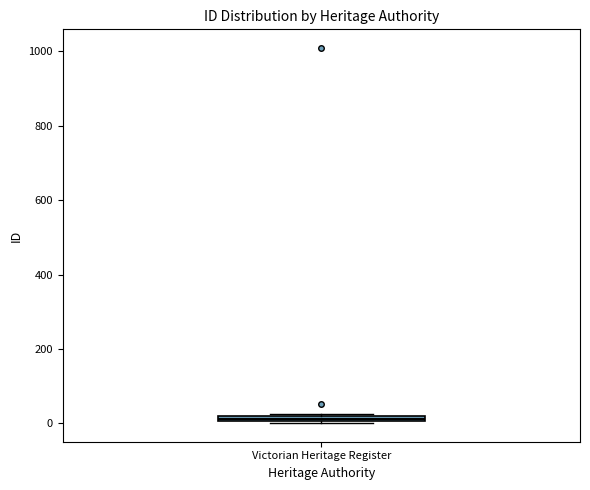

Where is the lower edge of the box for Victorian Heritage Register on the y-axis? The values are not printed on the chart, so give them approximately, as read against the axis.

0